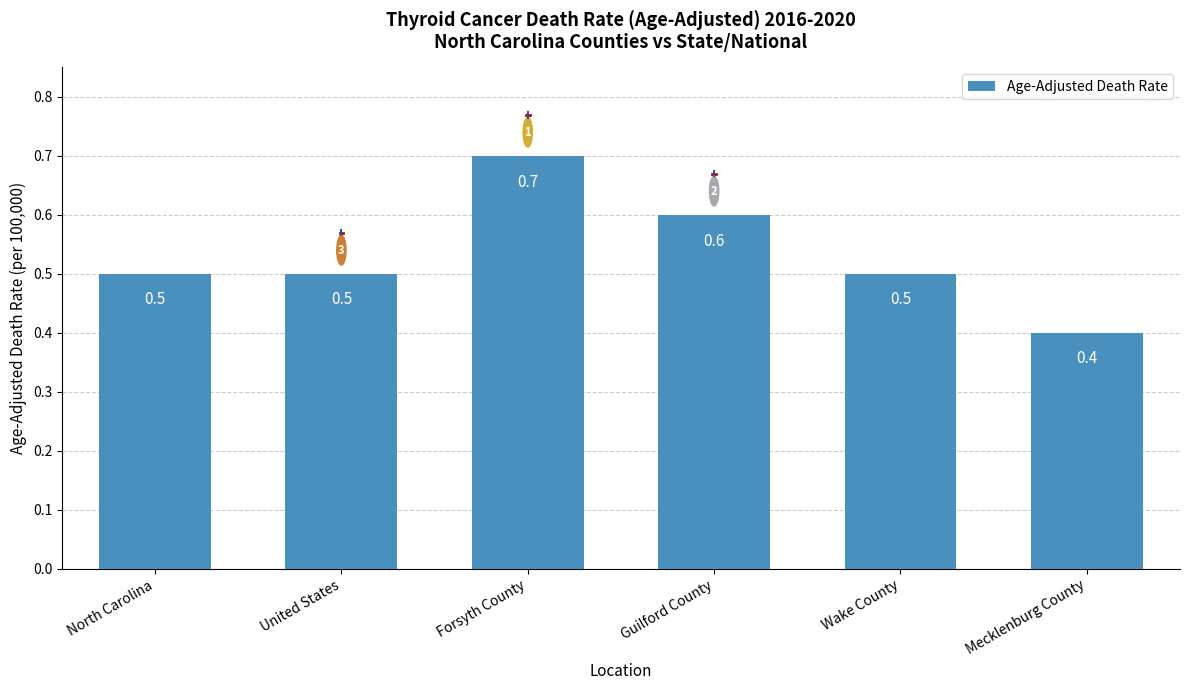

How many bars are there in total?

6